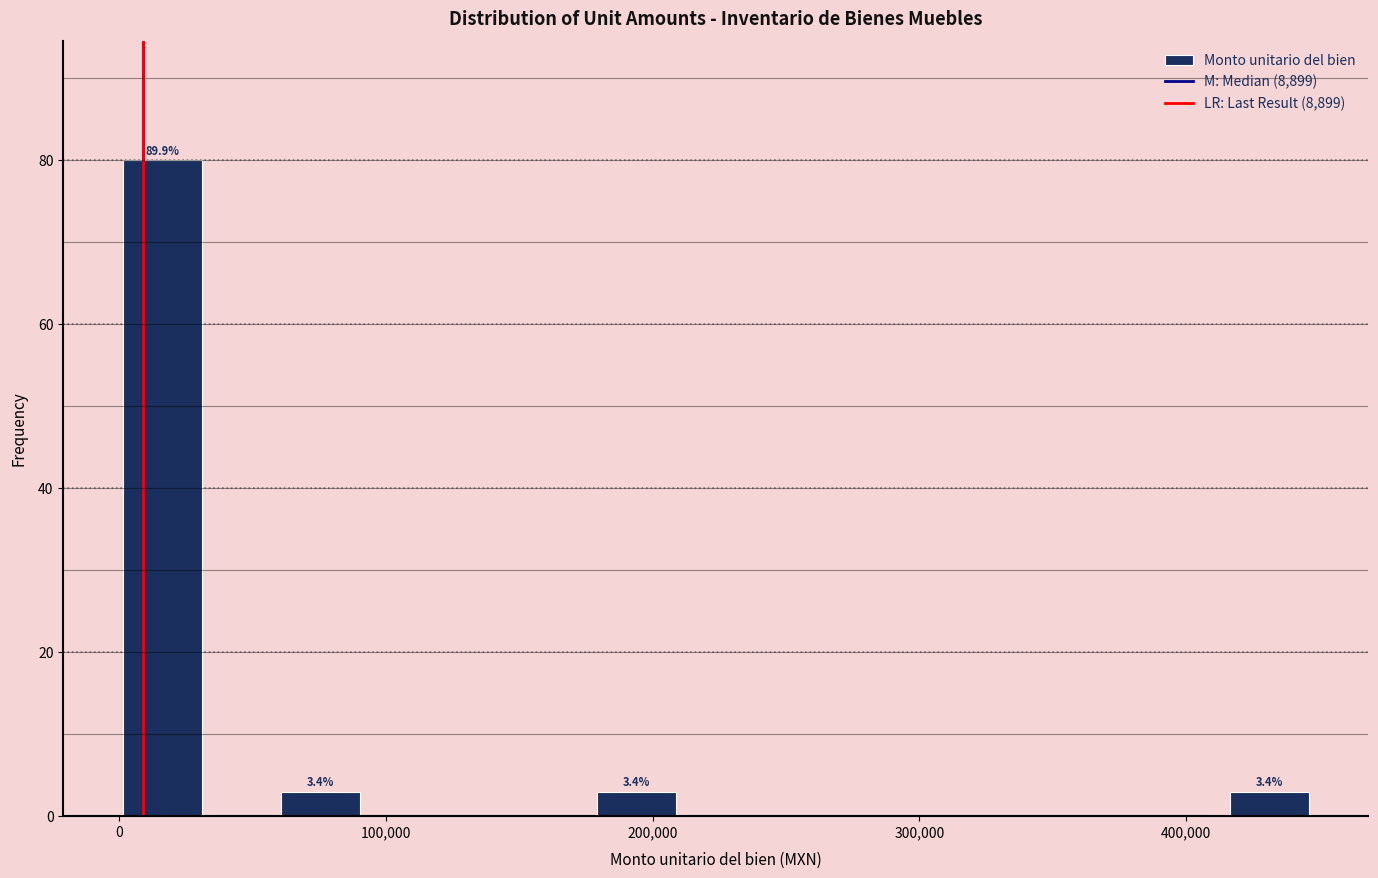

Around what value on the x-axis is the tallest bar? Give the approximate position of its centre, as read against the axis.

20000